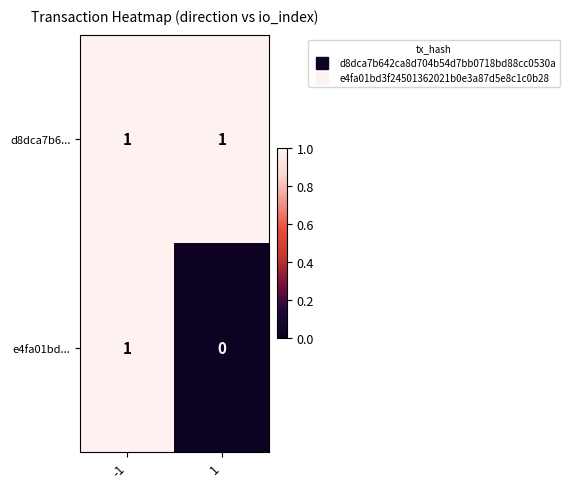

Reading left to right, list all the values displayed in this chart.

d8dca7b6...: 1	1
e4fa01bd...: 1	0